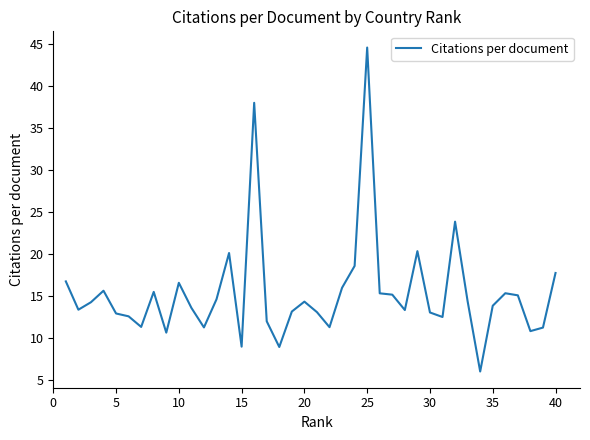

What is the smallest value displayed?

6.1